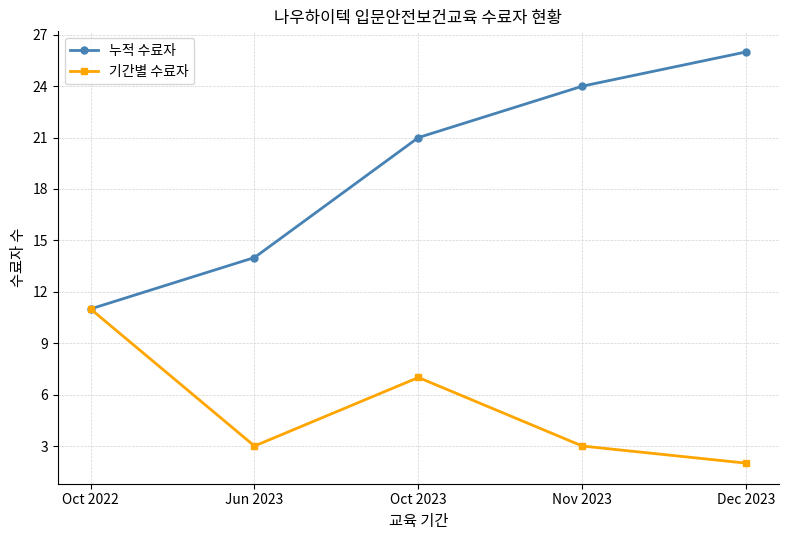

Count the 기간별 수료자 values in the range 3 to 7.

3